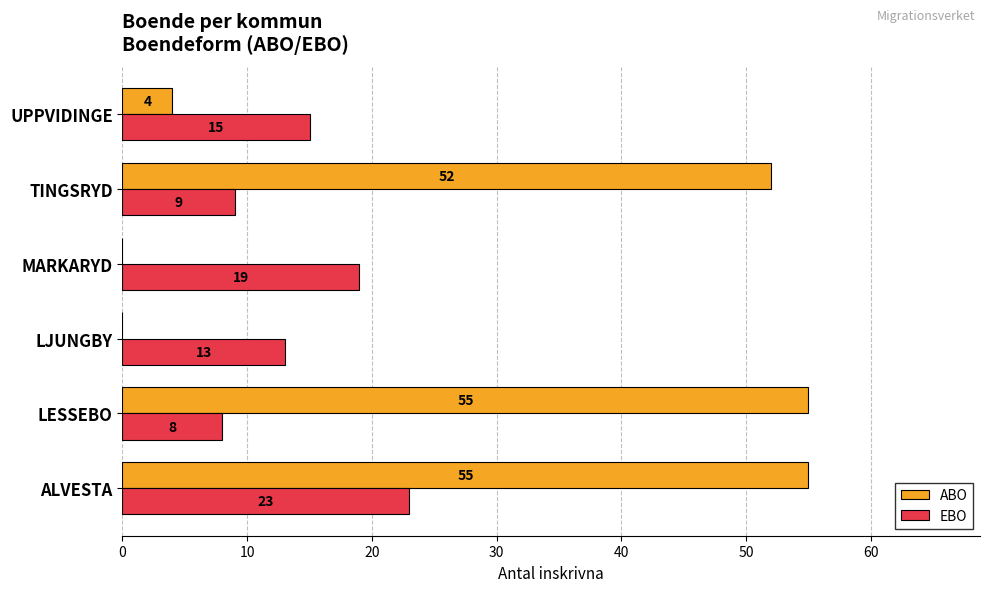

Which category has the highest value in the EBO series?

ALVESTA